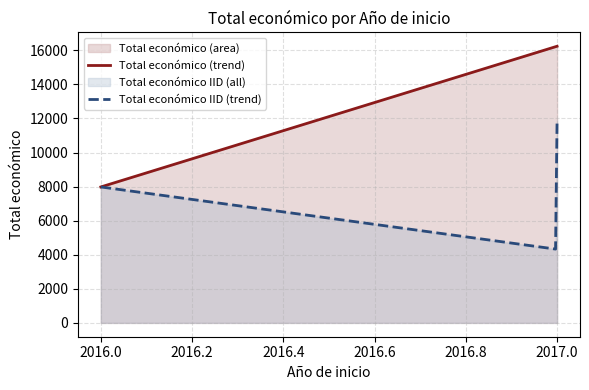

What is the maximum value for Total económico (trend)?

16240.0